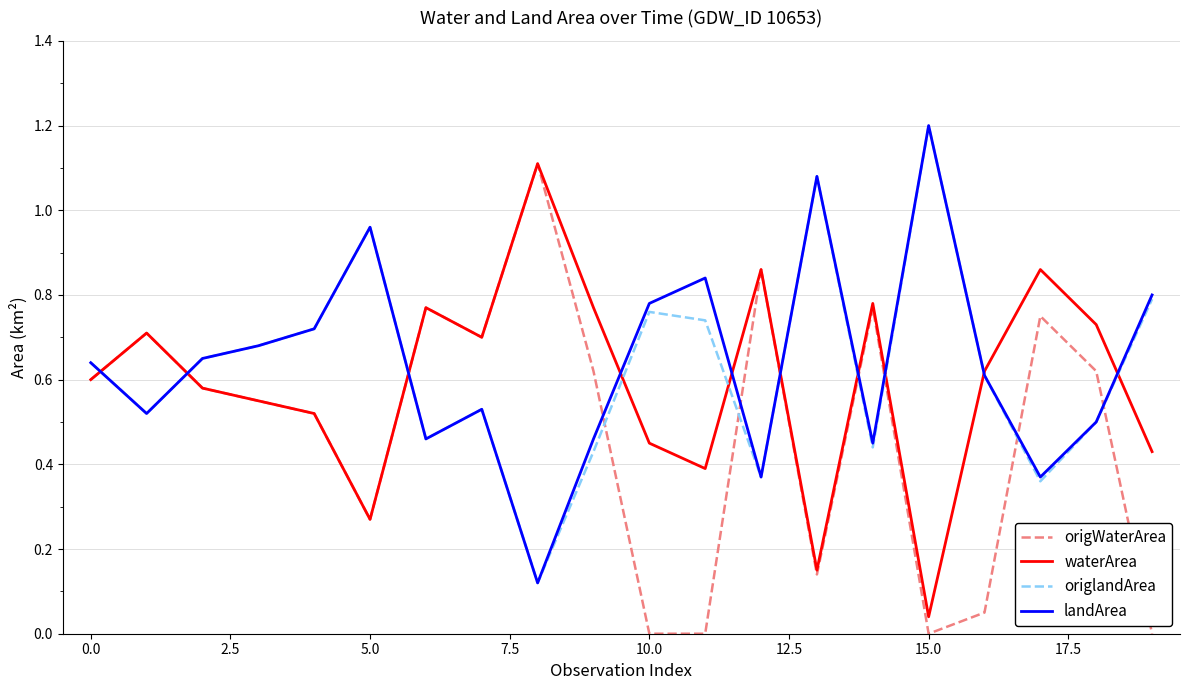

Which series ends up on top after the final intersection of origlandArea and origWaterArea?

origlandArea